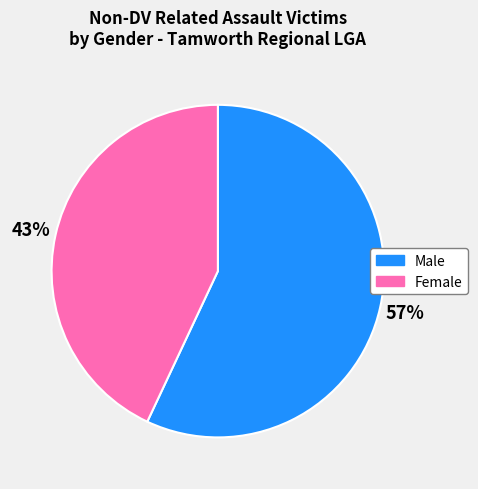

What is the largest slice in the pie chart?

Male